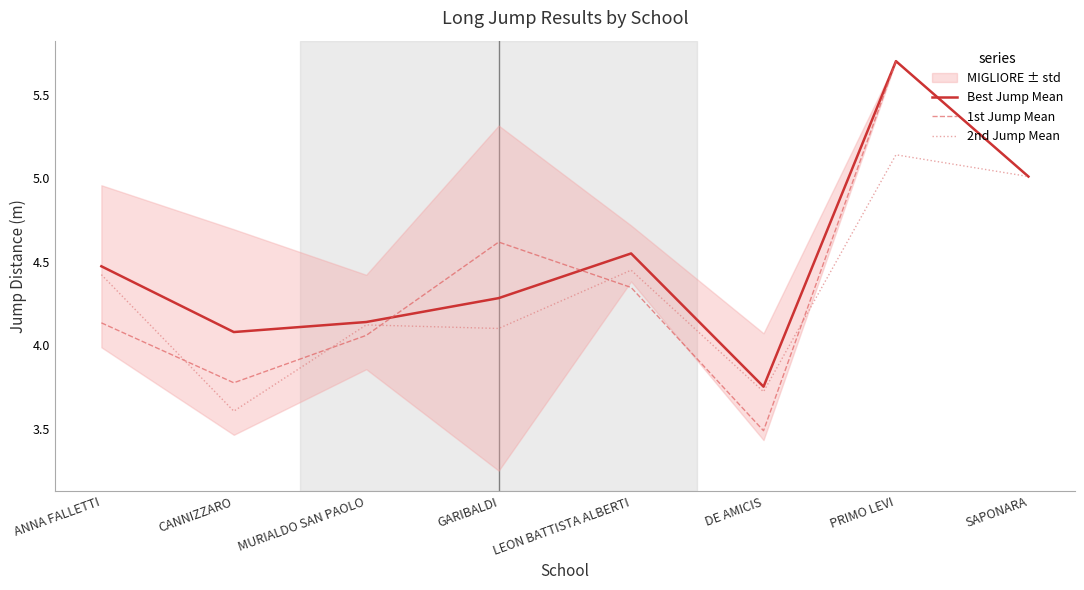

Which category has the lowest value in the 2nd Jump Mean series?

CANNIZZARO